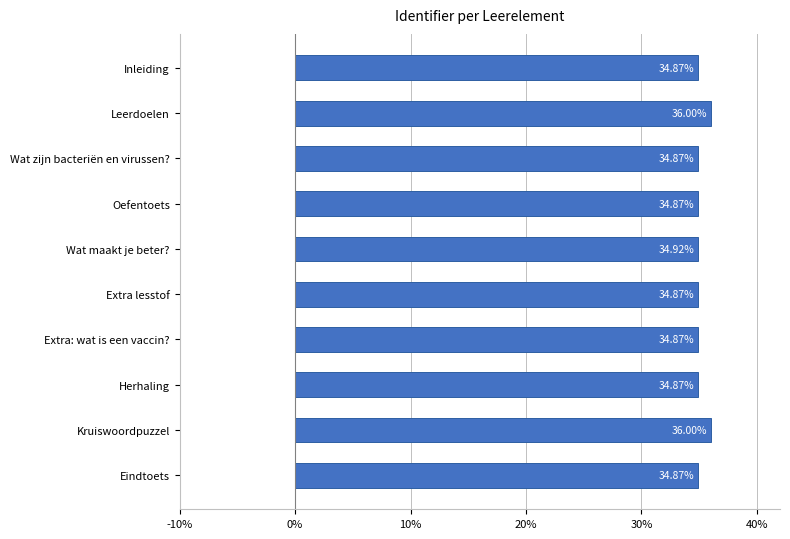

At which label is the value closest to 35?

Wat maakt je beter?